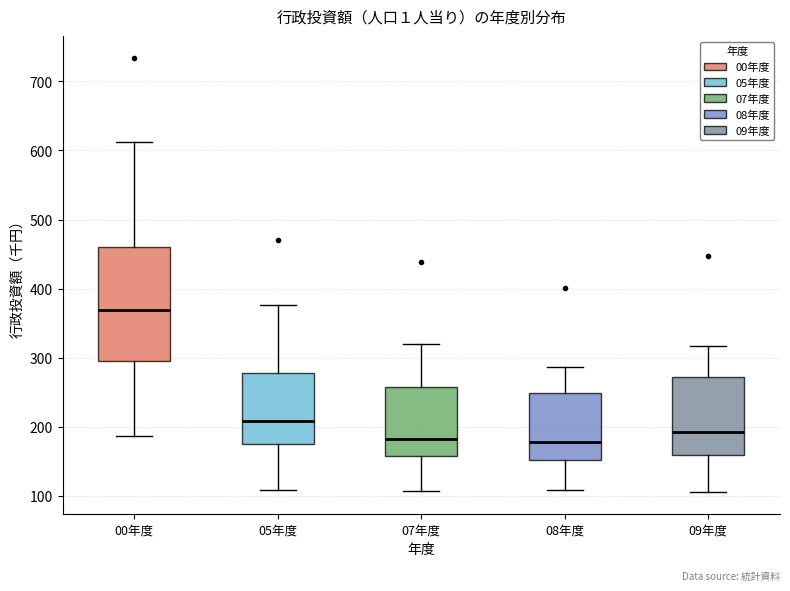

Reading left to right, read every box against the y-axis: the position of its median line, the range the box covers, and the ends of its whiskers. The values are not printed on the chart, so give them approximately, as read against the axis.

00年度: median 370, box 290 to 460, whiskers 190 to 610
05年度: median 210, box 180 to 280, whiskers 110 to 380
07年度: median 180, box 160 to 260, whiskers 110 to 320
08年度: median 180, box 150 to 250, whiskers 110 to 290
09年度: median 190, box 160 to 270, whiskers 110 to 320